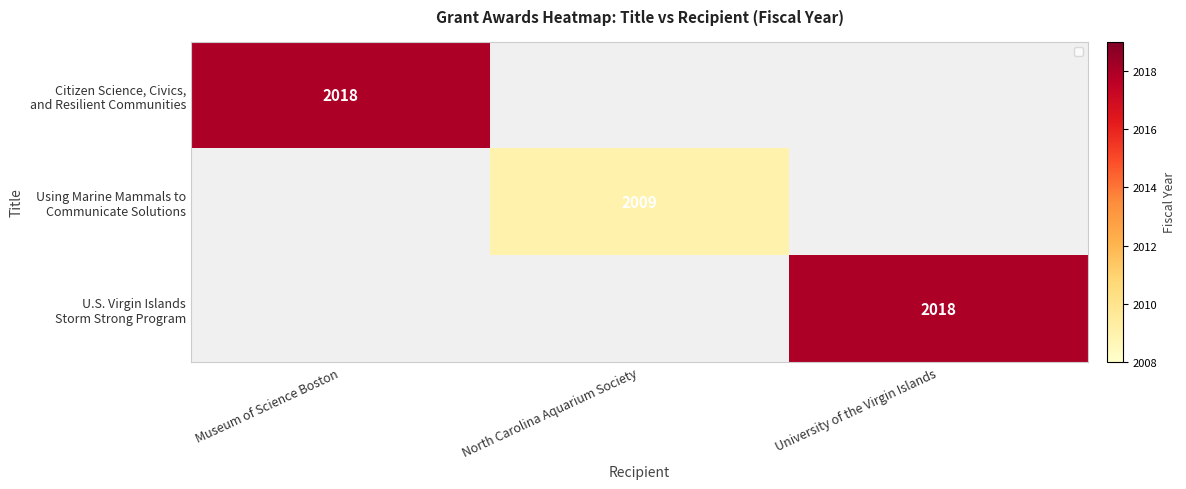

Which has a higher value, North Carolina Aquarium Society or University of the Virgin Islands?

University of the Virgin Islands